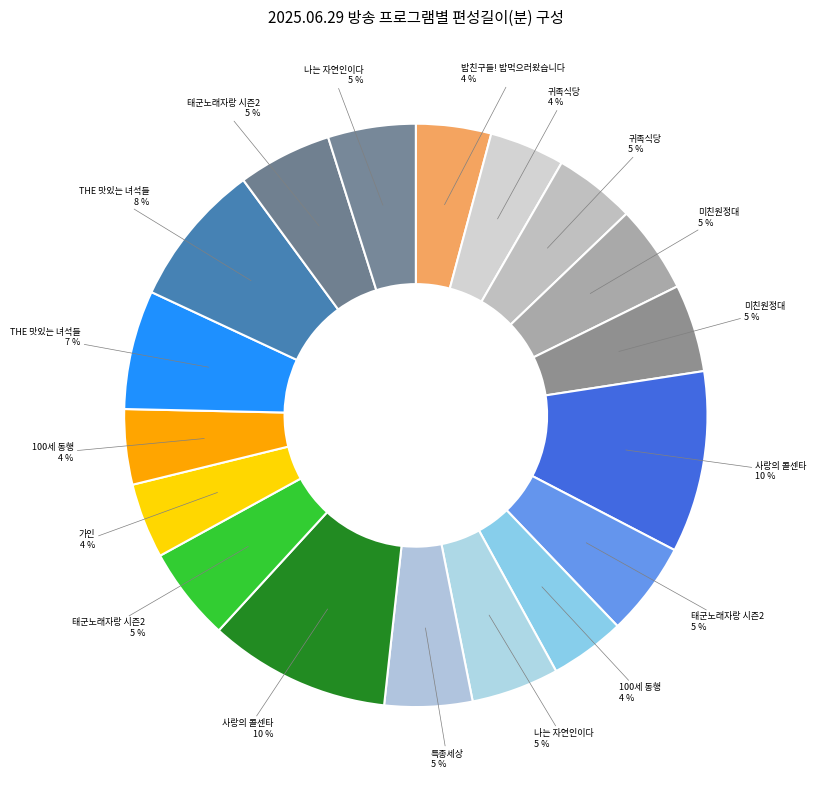

Count the number of slices in the pie.

18